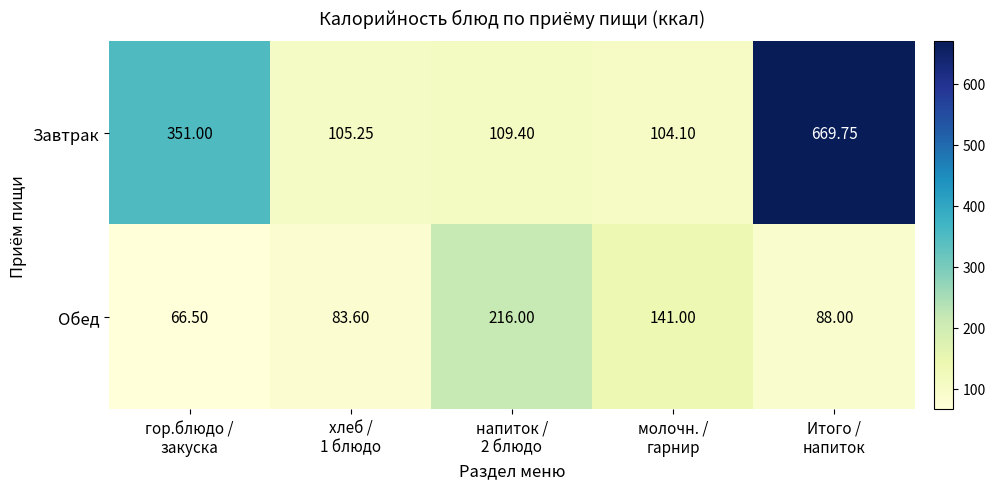

Which series has the largest total across all categories?

Завтрак